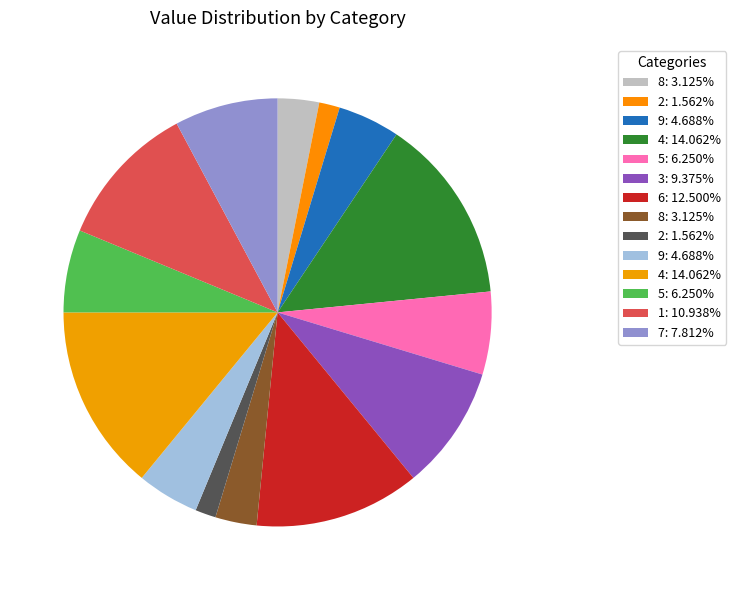

Count the number of slices in the pie.

14